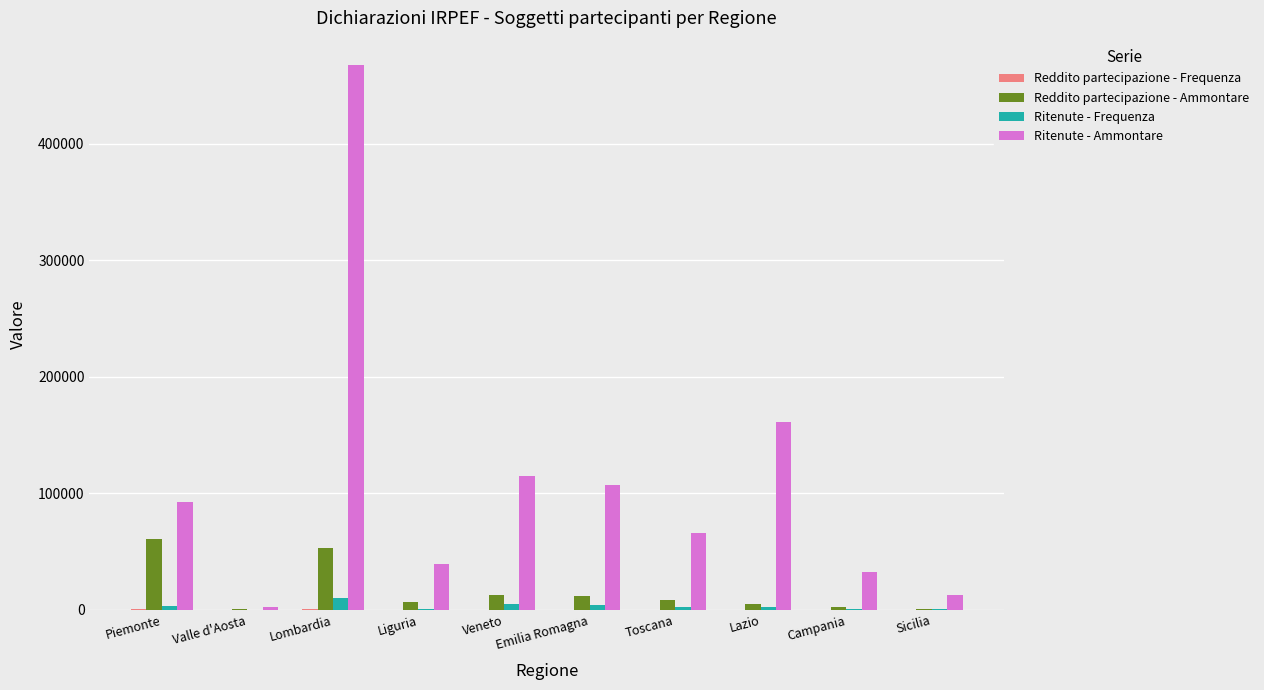

What is the sum of all Ritenute - Ammontare values?

1095370